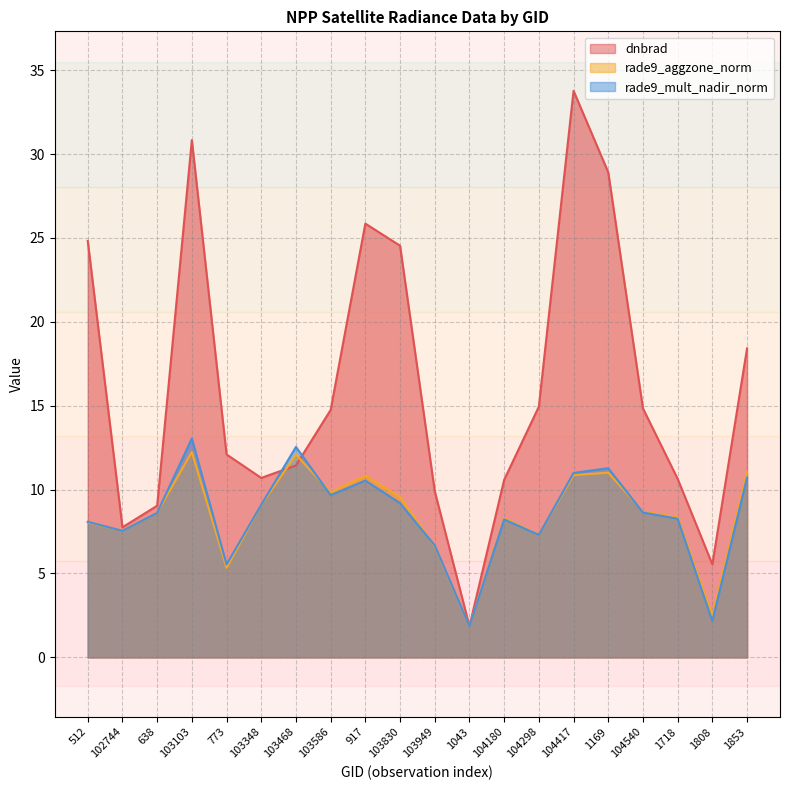

What is the average value of the rade9_mult_nadir_norm series?

8.5